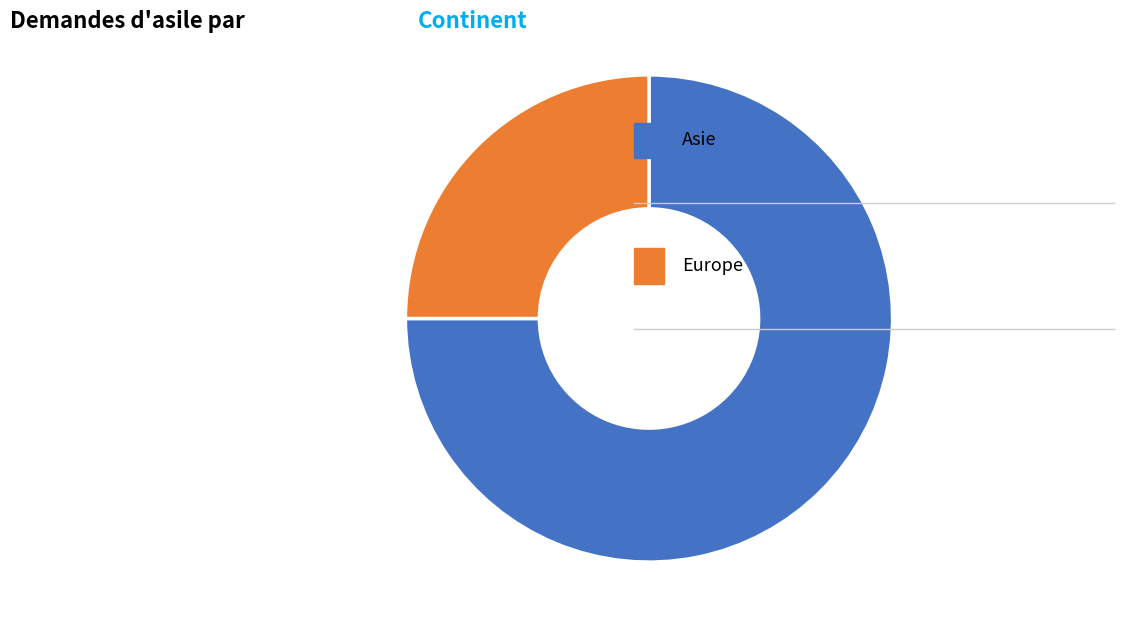

Is there any slice that represents more than half of the pie?

Yes